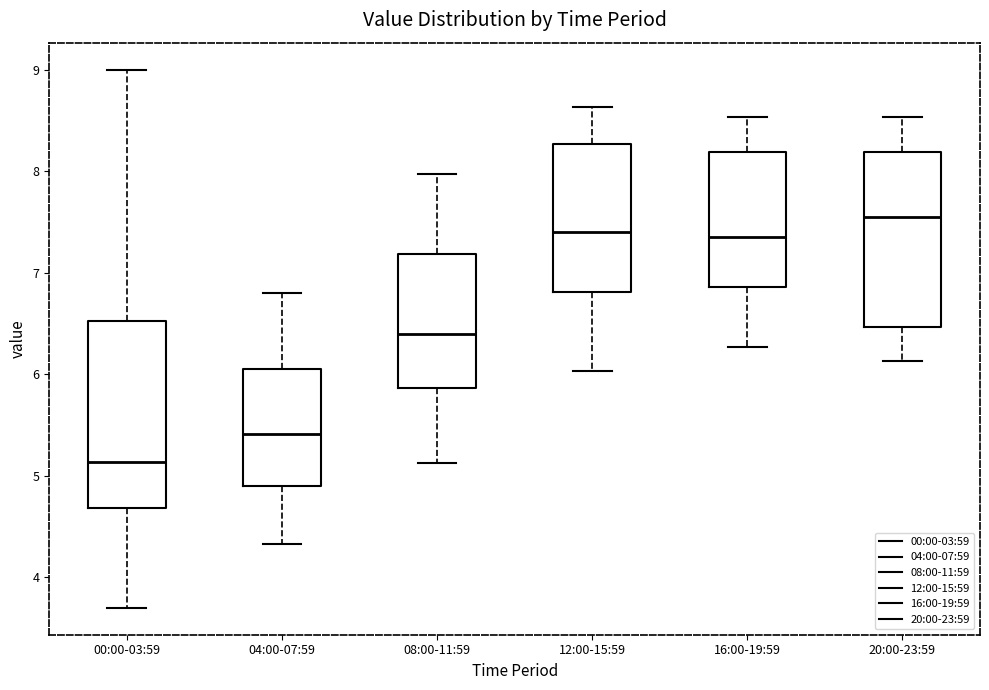

Which box's median line is the lowest?

00:00-03:59